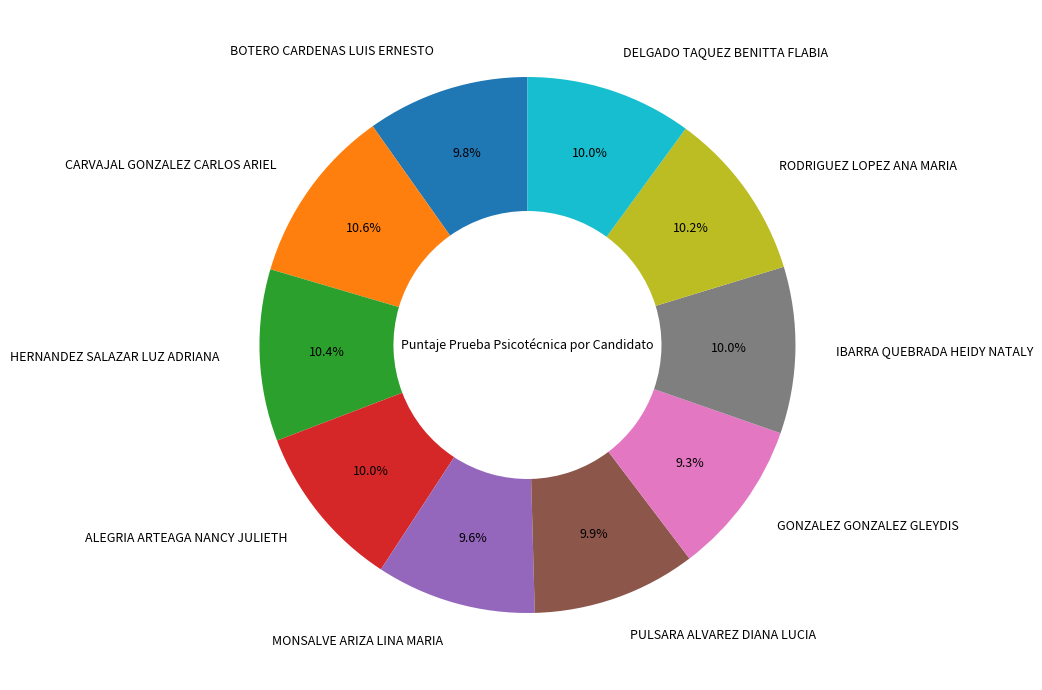

Count the number of slices in the pie.

10